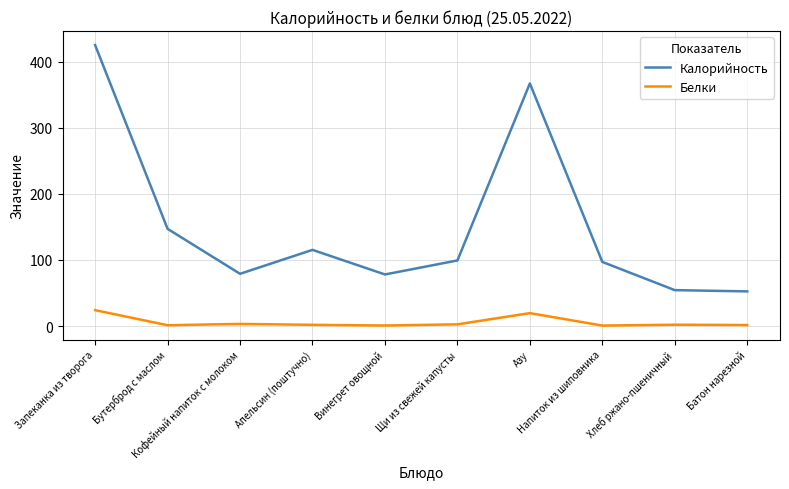

Does the chart display data point markers on the line(s)?

No